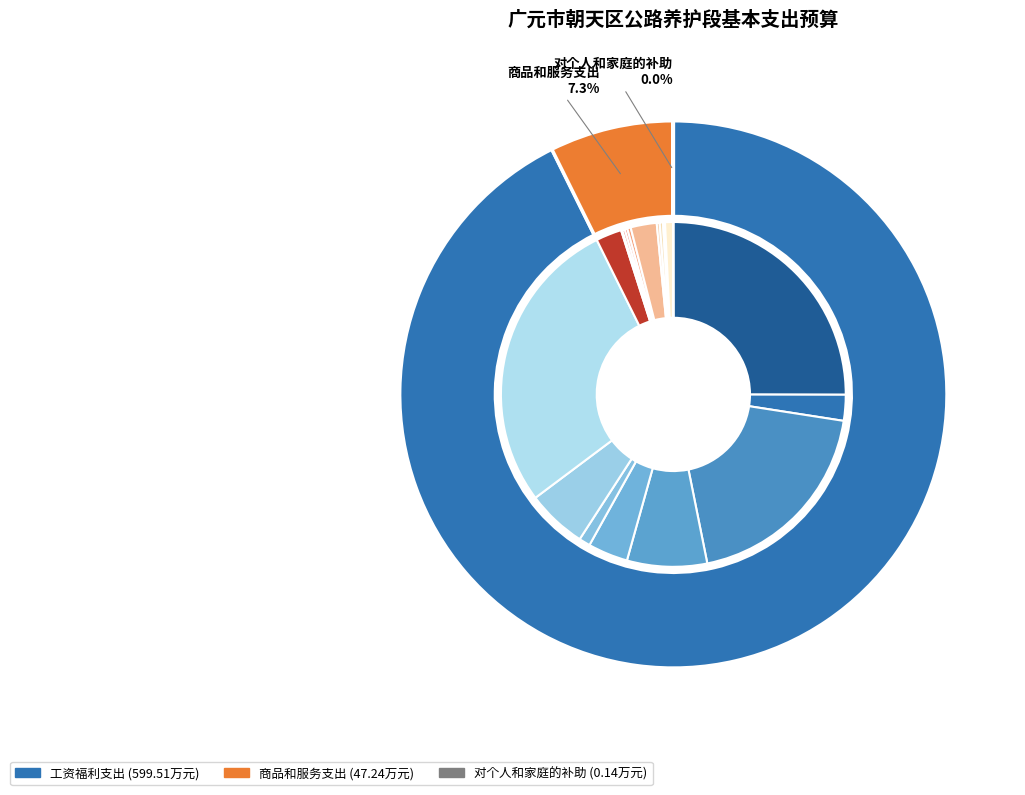

How many segments does this pie chart have?

3